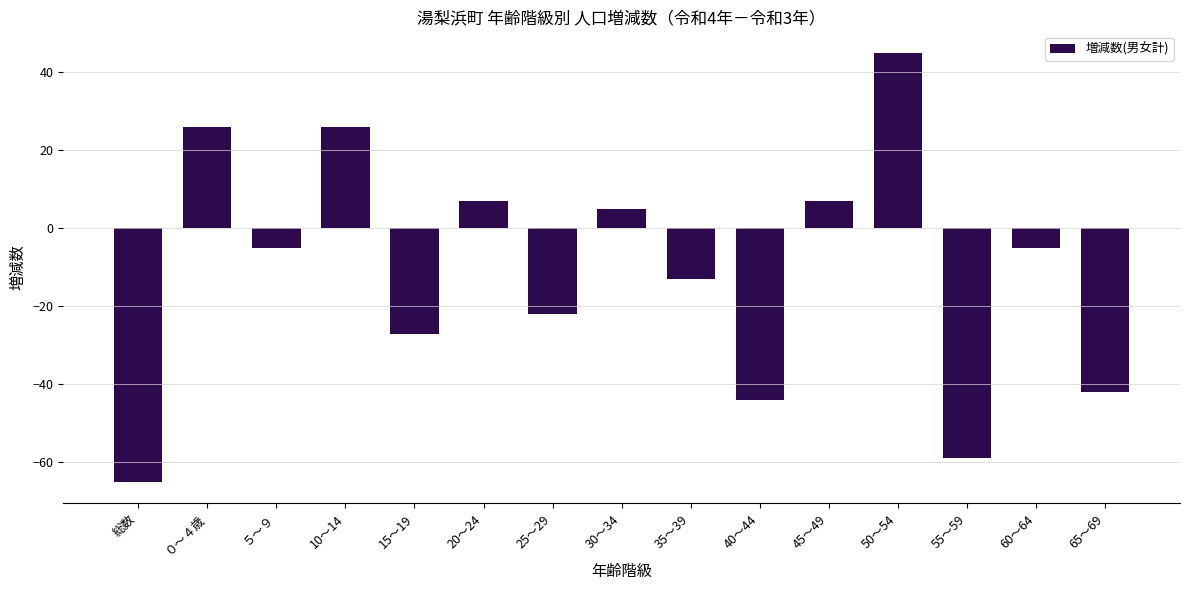

What is the minimum value shown in the chart?

-65